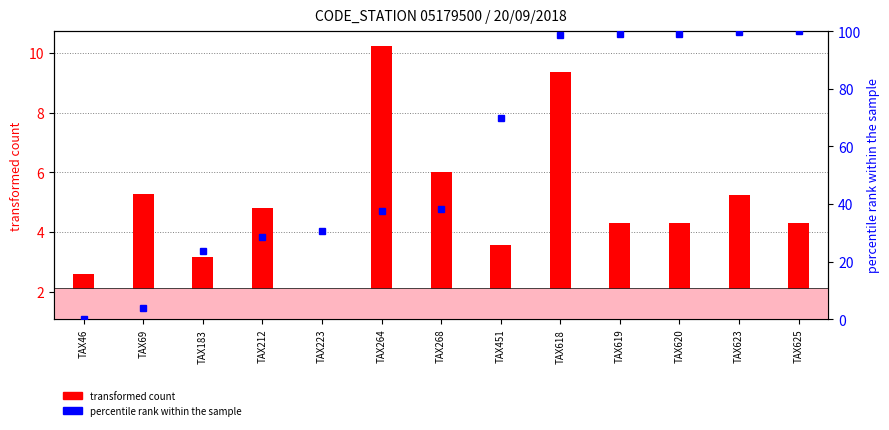

How many groups of bars are there?

13